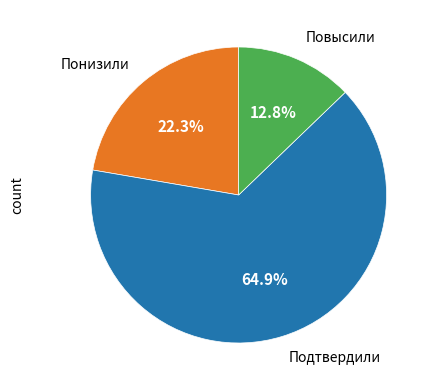

How many segments does this pie chart have?

3